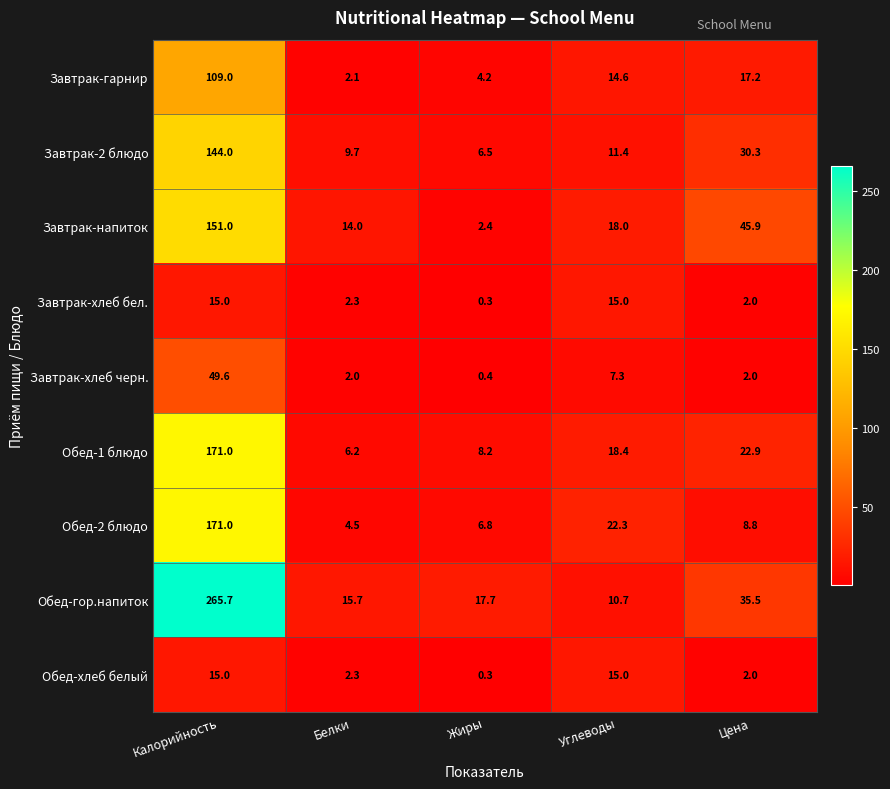

What is the total value across all series at Цена?

166.6